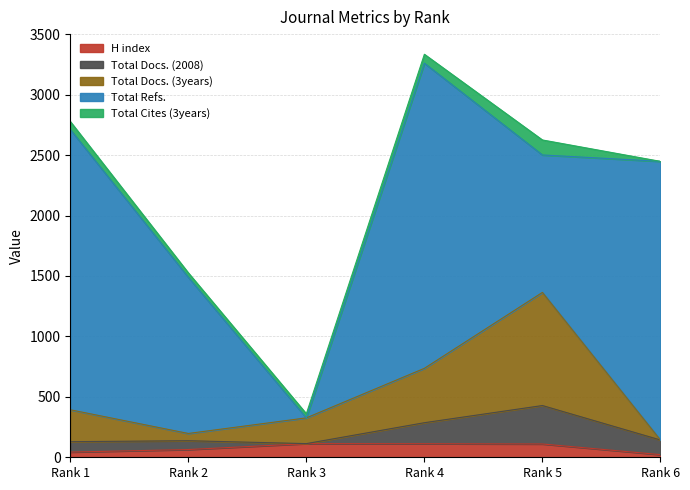

Between which two adjacent categories do Total Docs. (3years) and H index first intersect?

Rank 1 and Rank 2